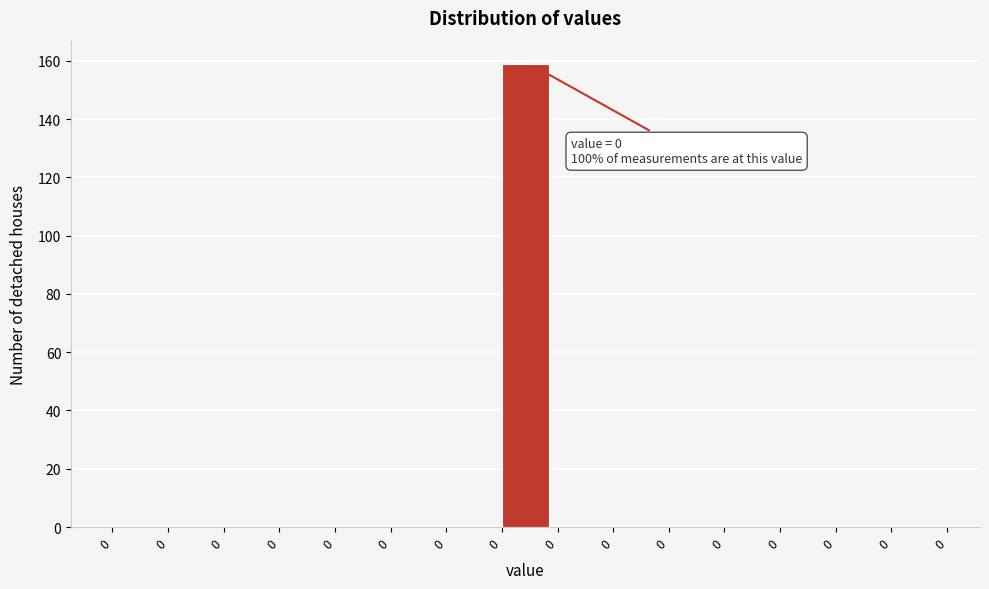

Are the bars horizontal?

No